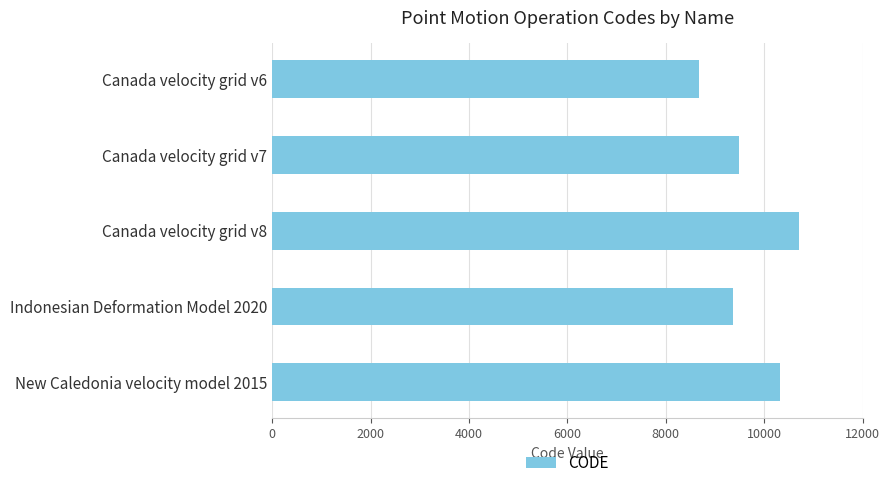

How many distinct data groups are displayed?

1